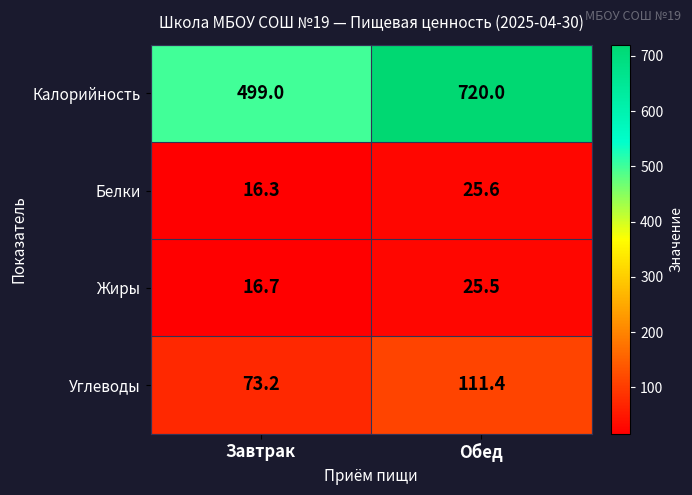

Which series has the widest spread of values?

Калорийность